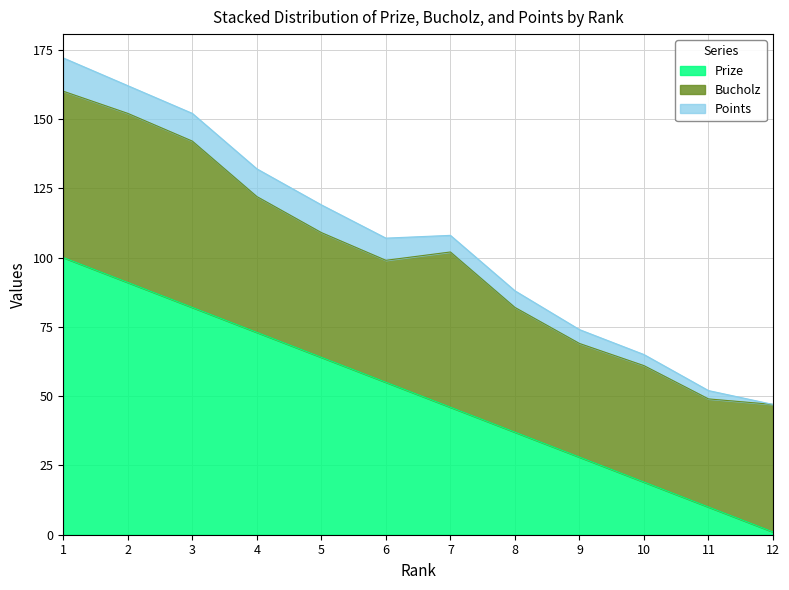

True or false: Prize has more than 2 points higher than both neighbors.

False